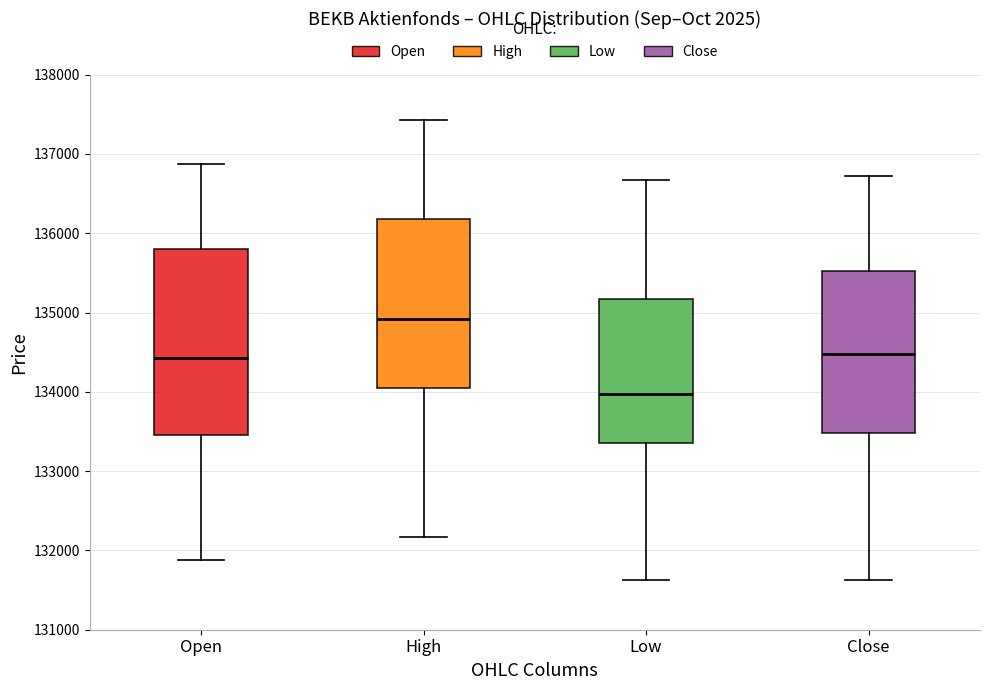

Comparing the boxes themselves (not the whiskers), which one is the tallest?

Open